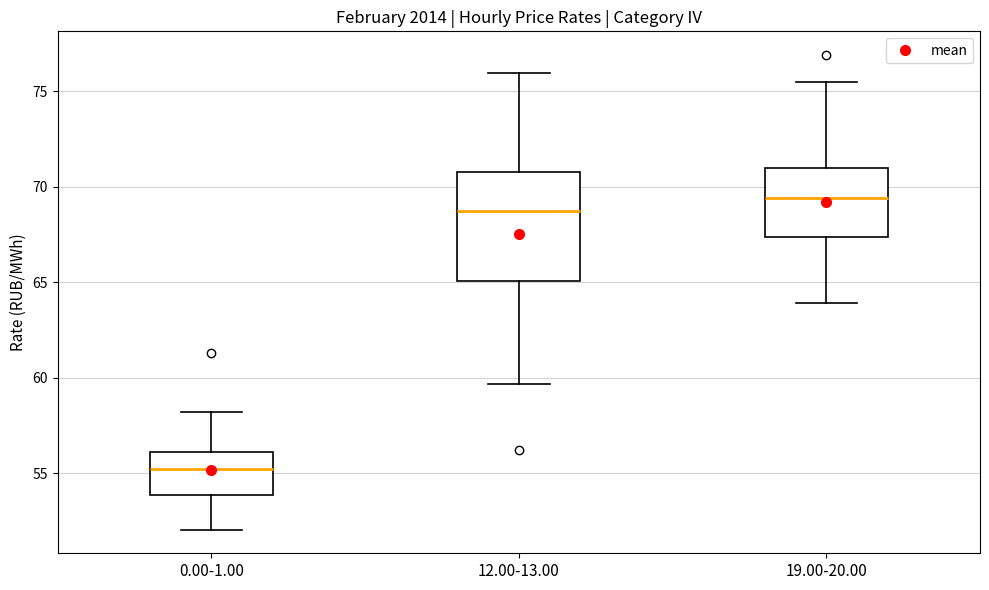

Reading left to right, transcribe this box plot: for each box, give where its median line is, the range the box spans, and where its two whiskers end, as read against the y-axis. The values are not printed on the chart, so give them approximately, as read against the axis.

0.00-1.00: median 55.0, box 54.0 to 56.0, whiskers 52.0 to 58.0
12.00-13.00: median 68.5, box 65.0 to 71.0, whiskers 59.5 to 76.0
19.00-20.00: median 69.5, box 67.5 to 71.0, whiskers 64.0 to 75.5